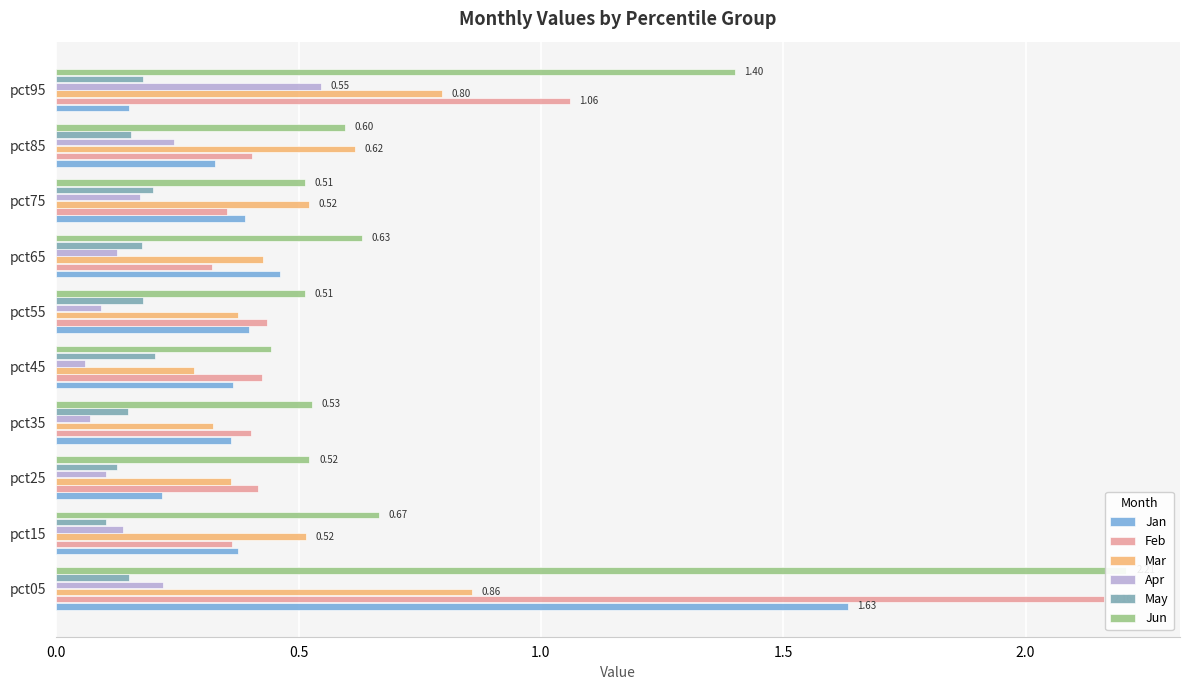

Count the number of categories in the chart.

10